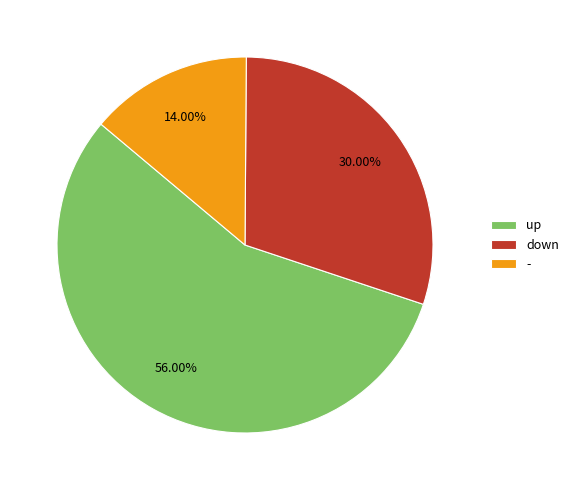

Is it true that - is 8% of the pie?

False